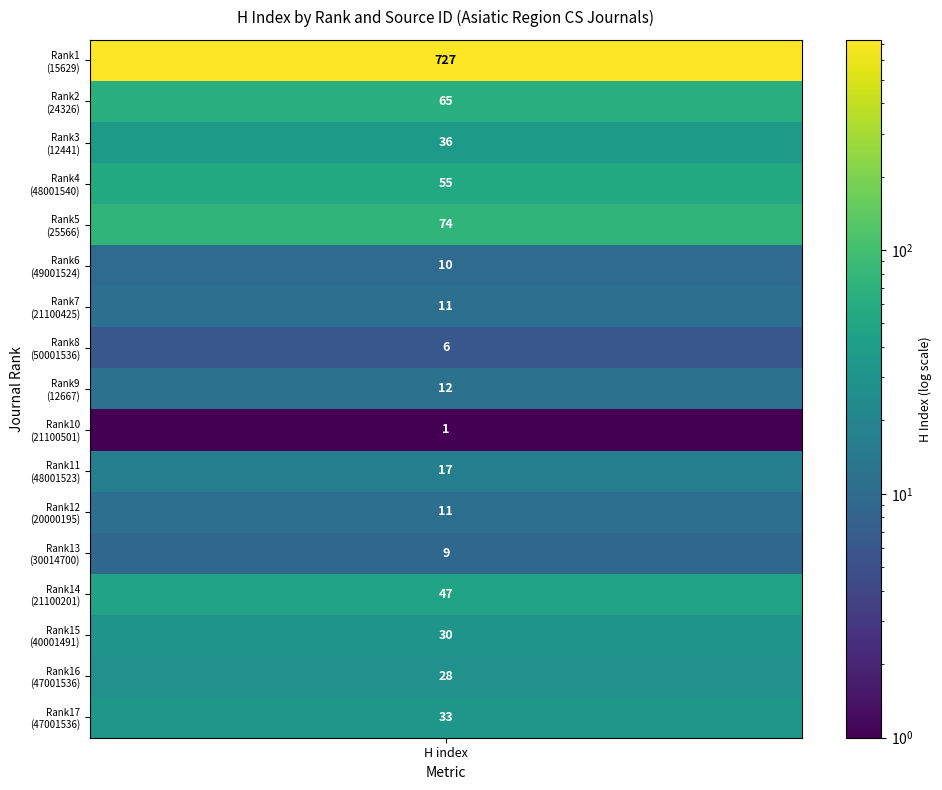

What is the sum of all values?

1172